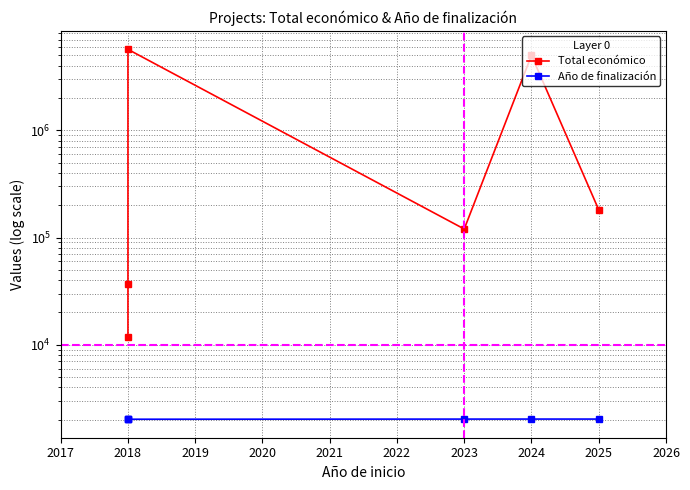

True or false: Año de finalización has a value of 2027 at 2024.

True